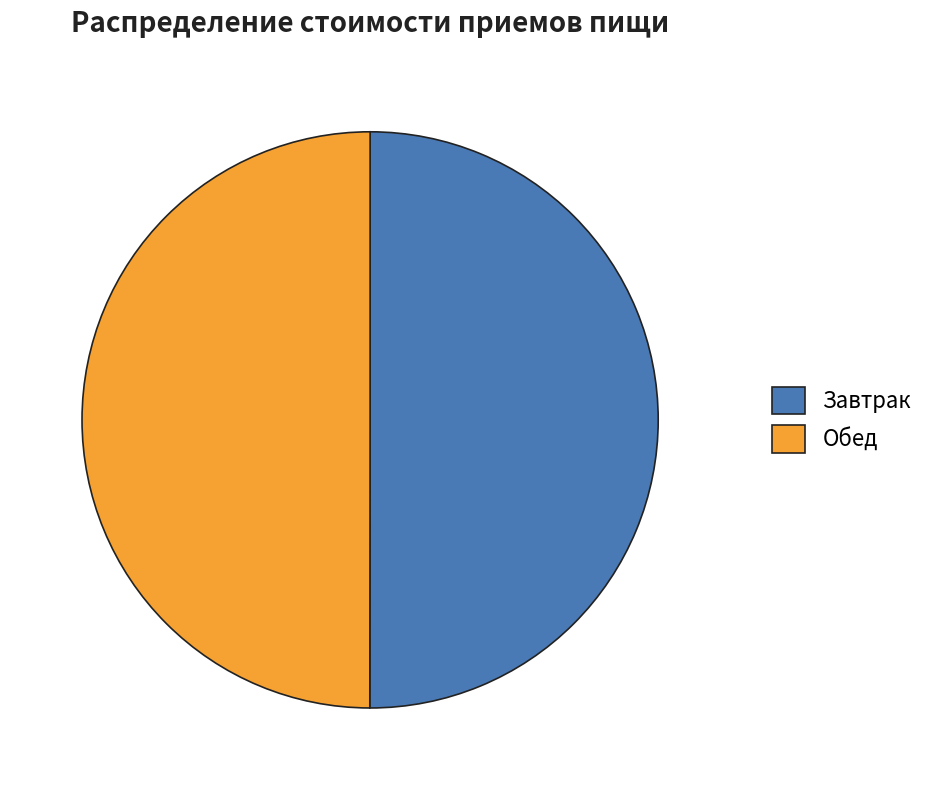

The Завтрак slice represents 50% of the pie. True or false?

True